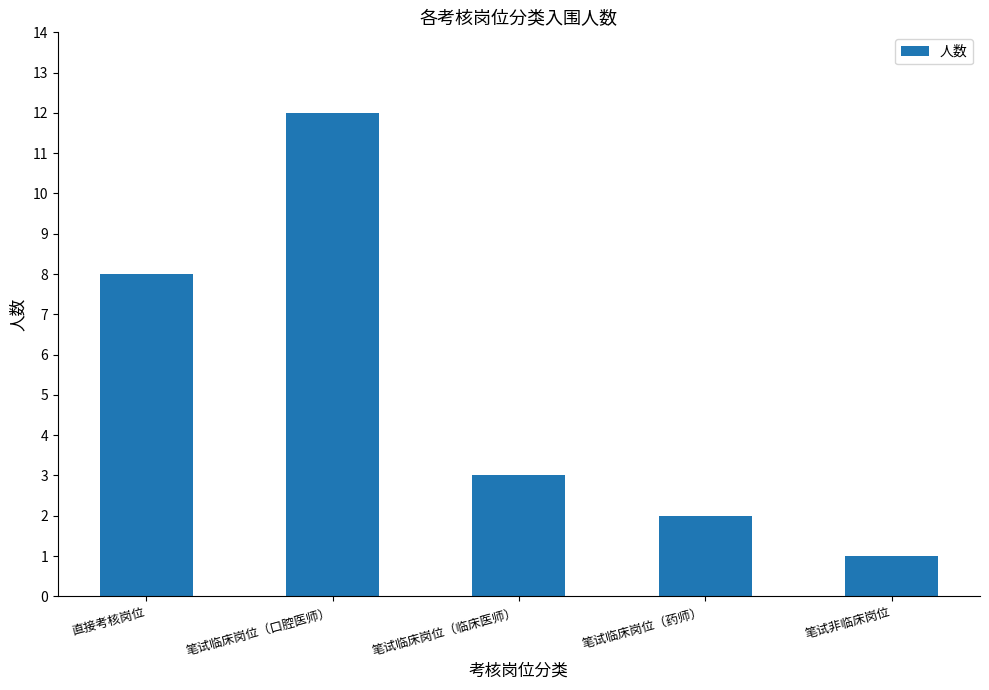

How many data points are less than 3?

2